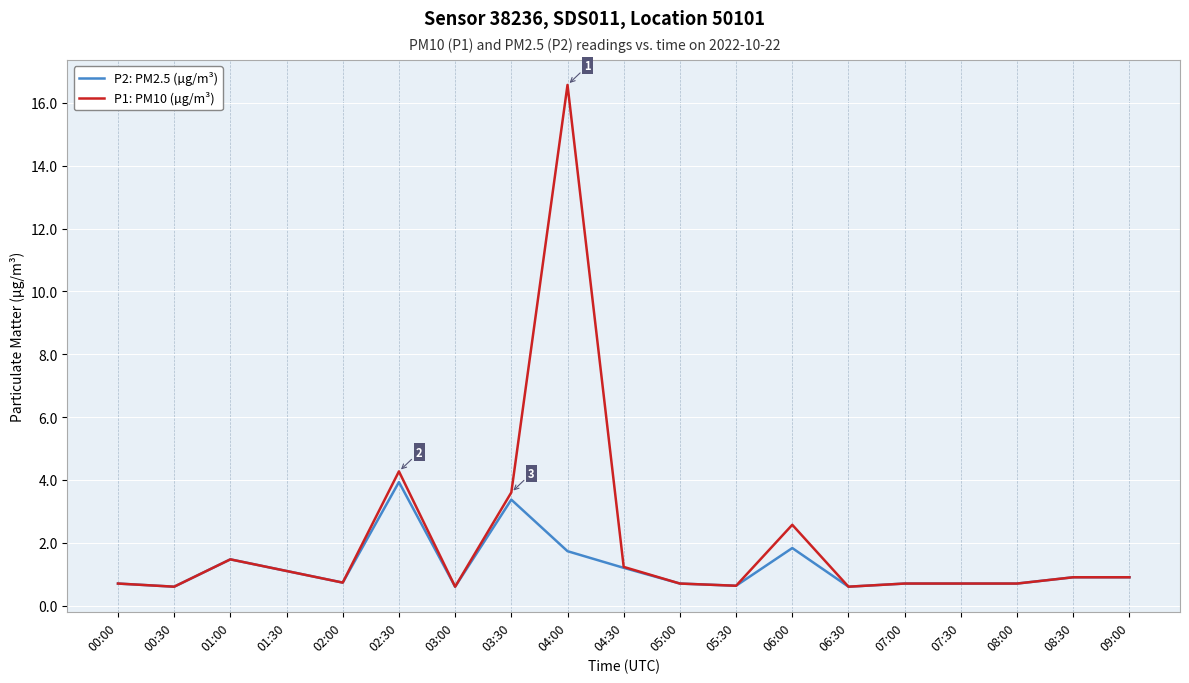

What is the difference between the P1: PM10 (µg/m³) values at 04:30 and 02:30?

3.0